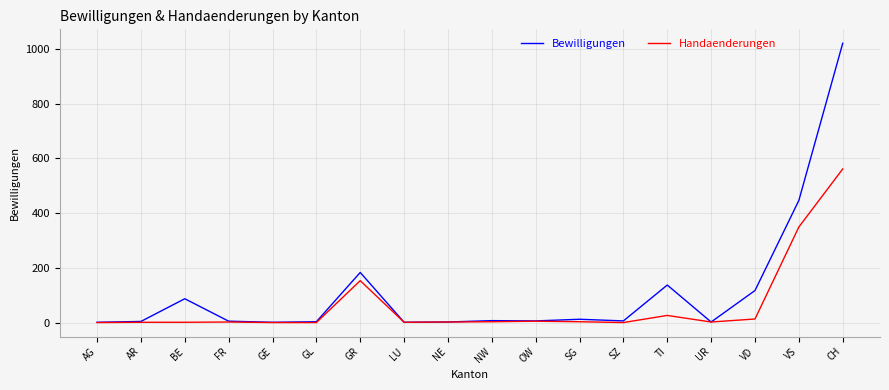

Which series has the largest total across all categories?

Bewilligungen